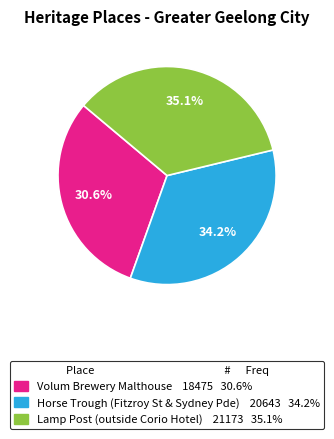

How many segments does this pie chart have?

3